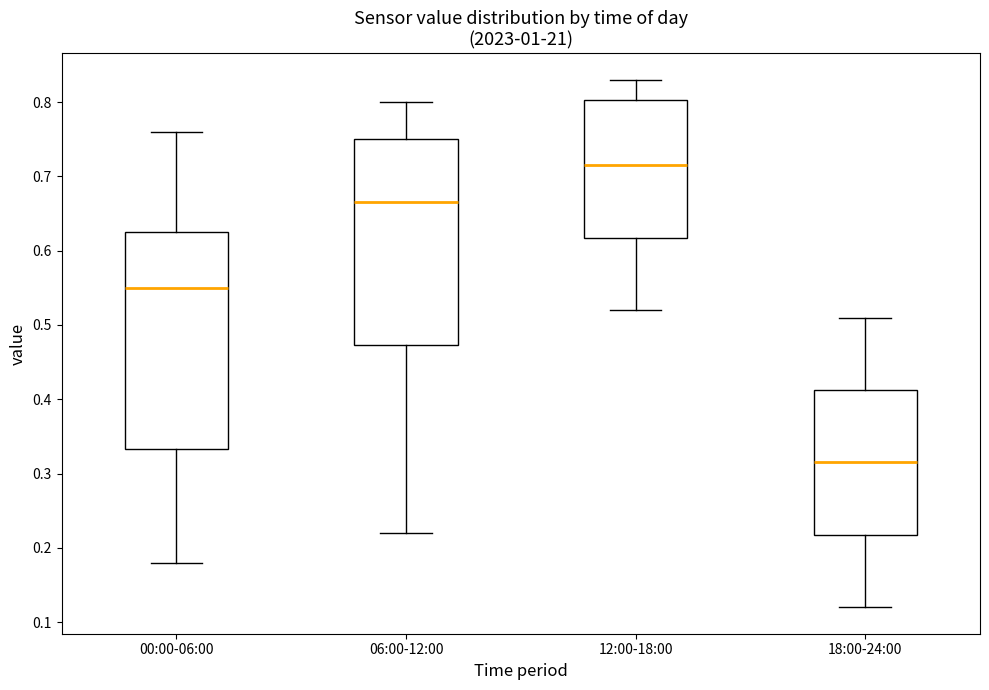

Which box has the highest median line?

12:00-18:00